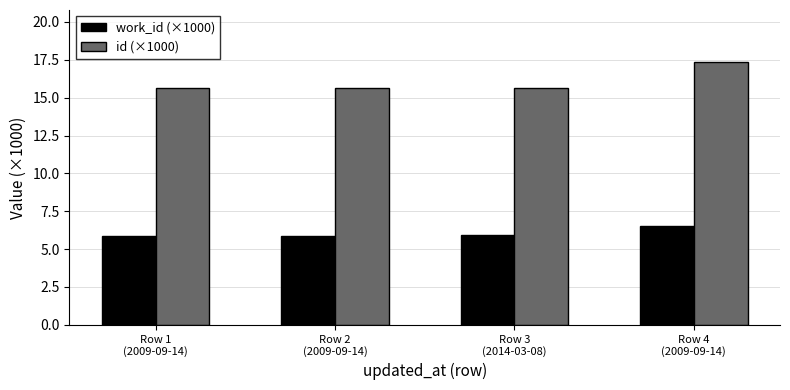

Is the value of id (×1000) at Row 2
(2009-09-14) greater than the value of work_id (×1000) at Row 3
(2014-03-08)?

Yes